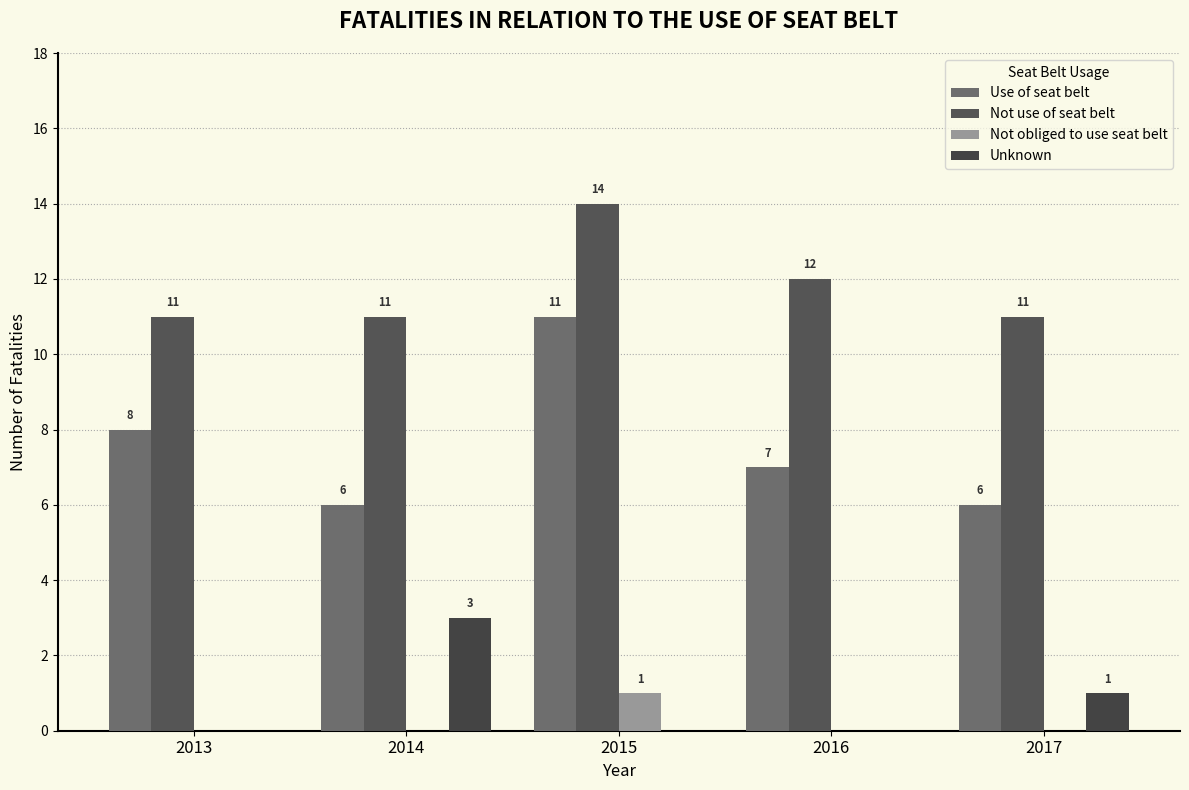

What is the sum of all Not obliged to use seat belt values?

1